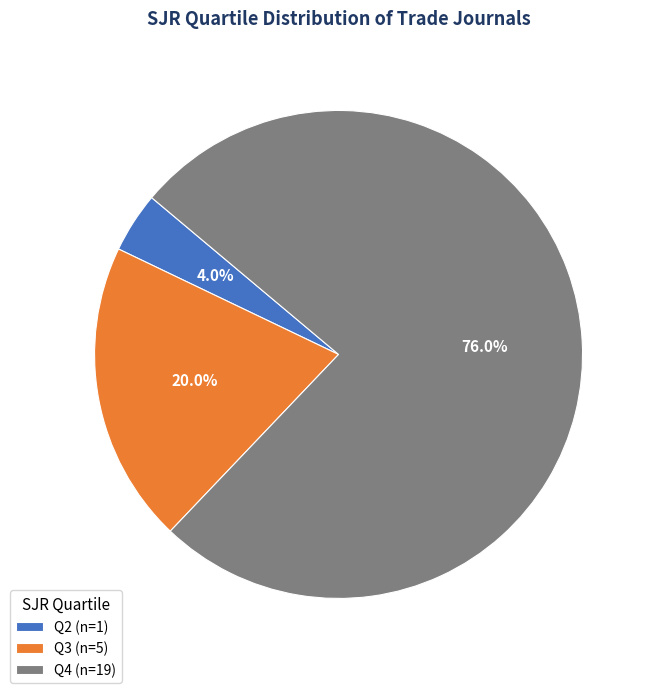

To the nearest percent, what portion does Q3 represent?

20%